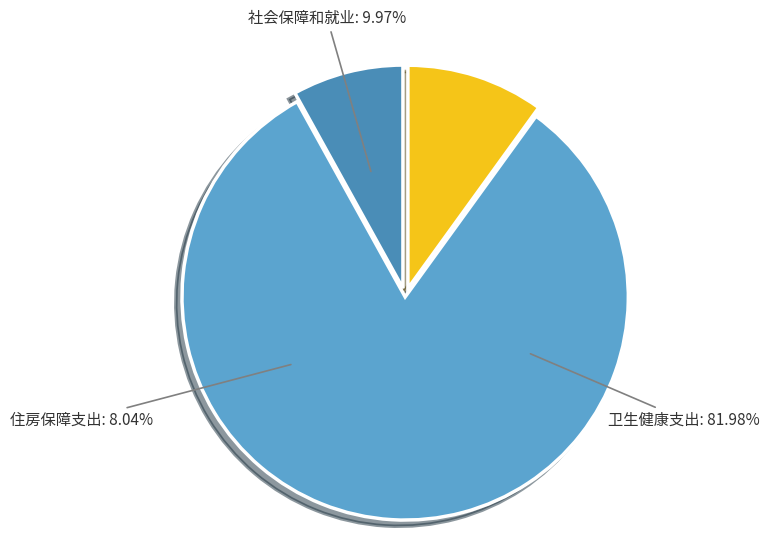

Does 卫生健康支出 represent more than half of the total?

Yes